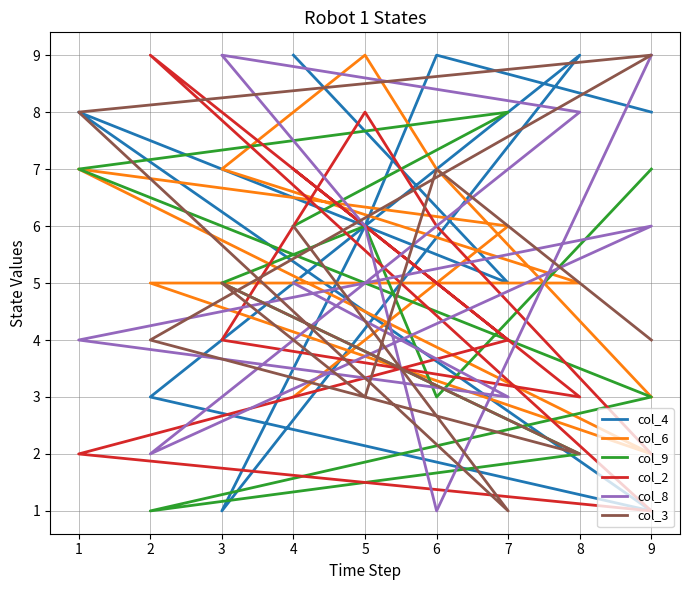

How many lines are shown in the chart?

6